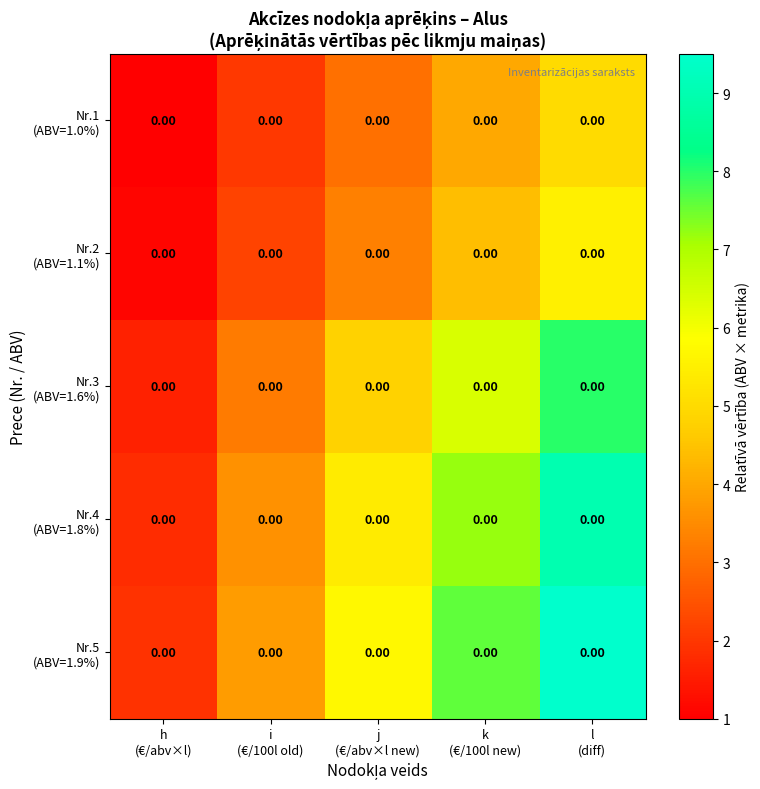

At which category is the sum across all series the highest?

l
(diff)